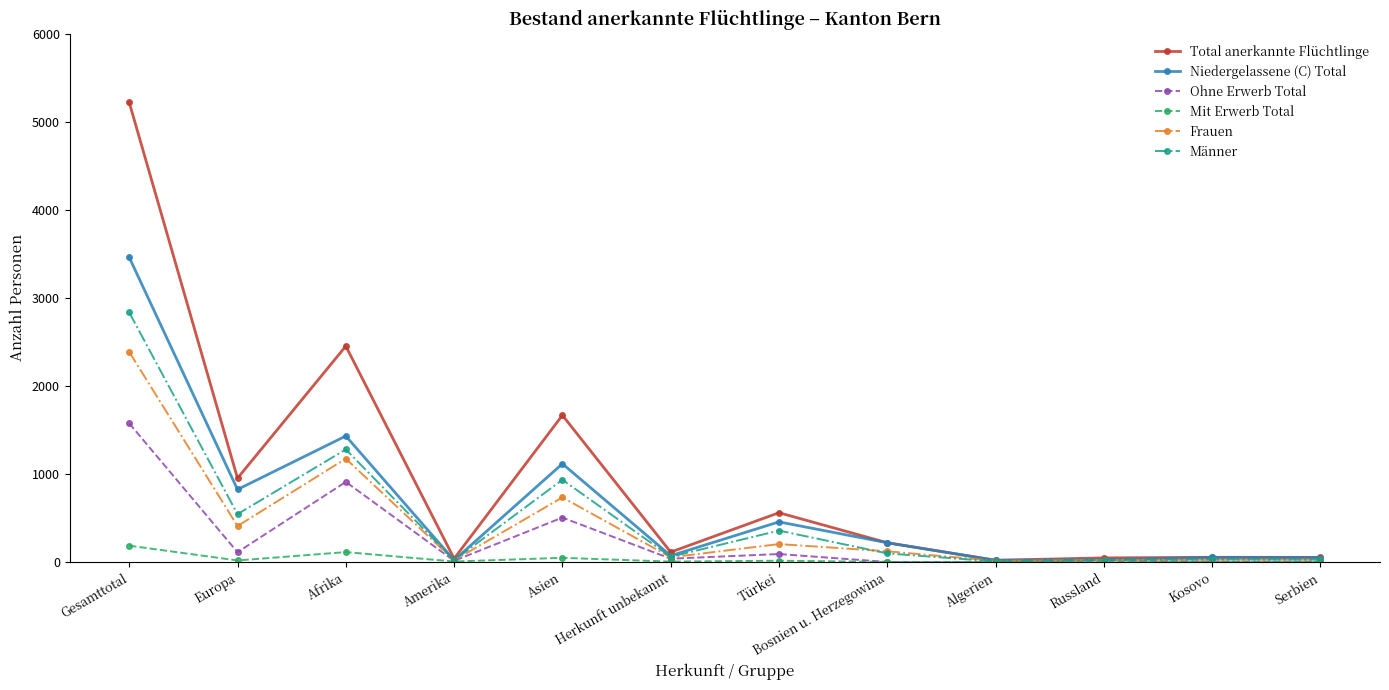

Which series has the largest range (max minus min)?

Total anerkannte Flüchtlinge